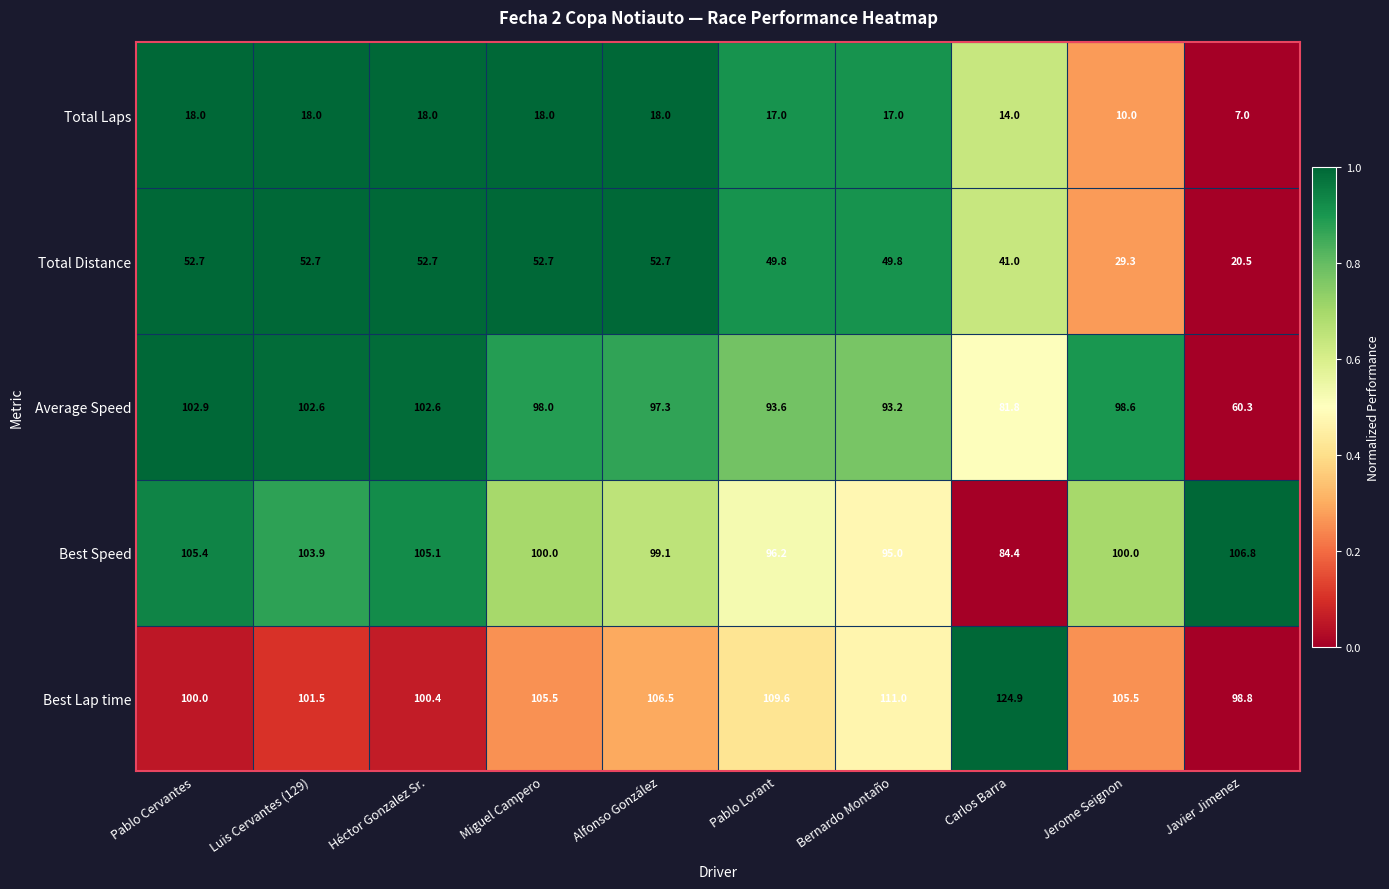

Is the value of Best Lap time at Alfonso González greater than the value of Total Distance at Javier Jimenez?

Yes